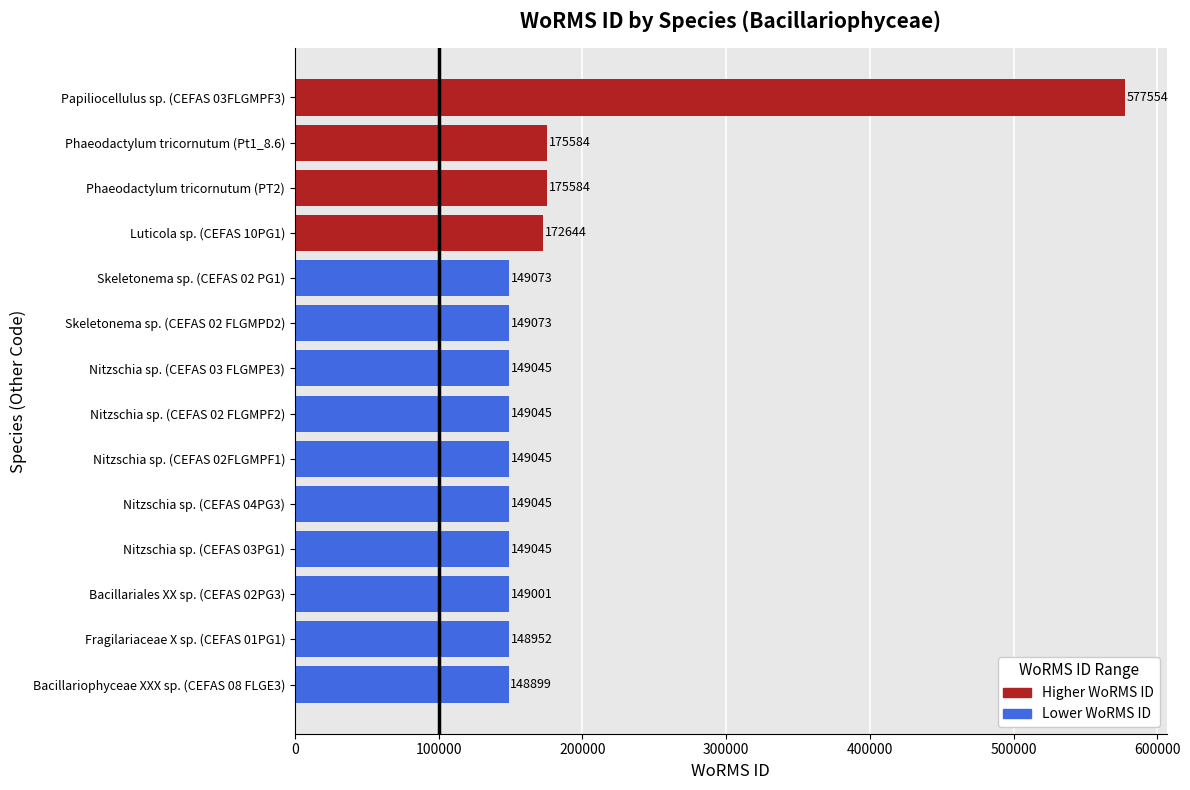

The value at Luticola sp. (CEFAS 10PG1) is 108918. True or false?

False